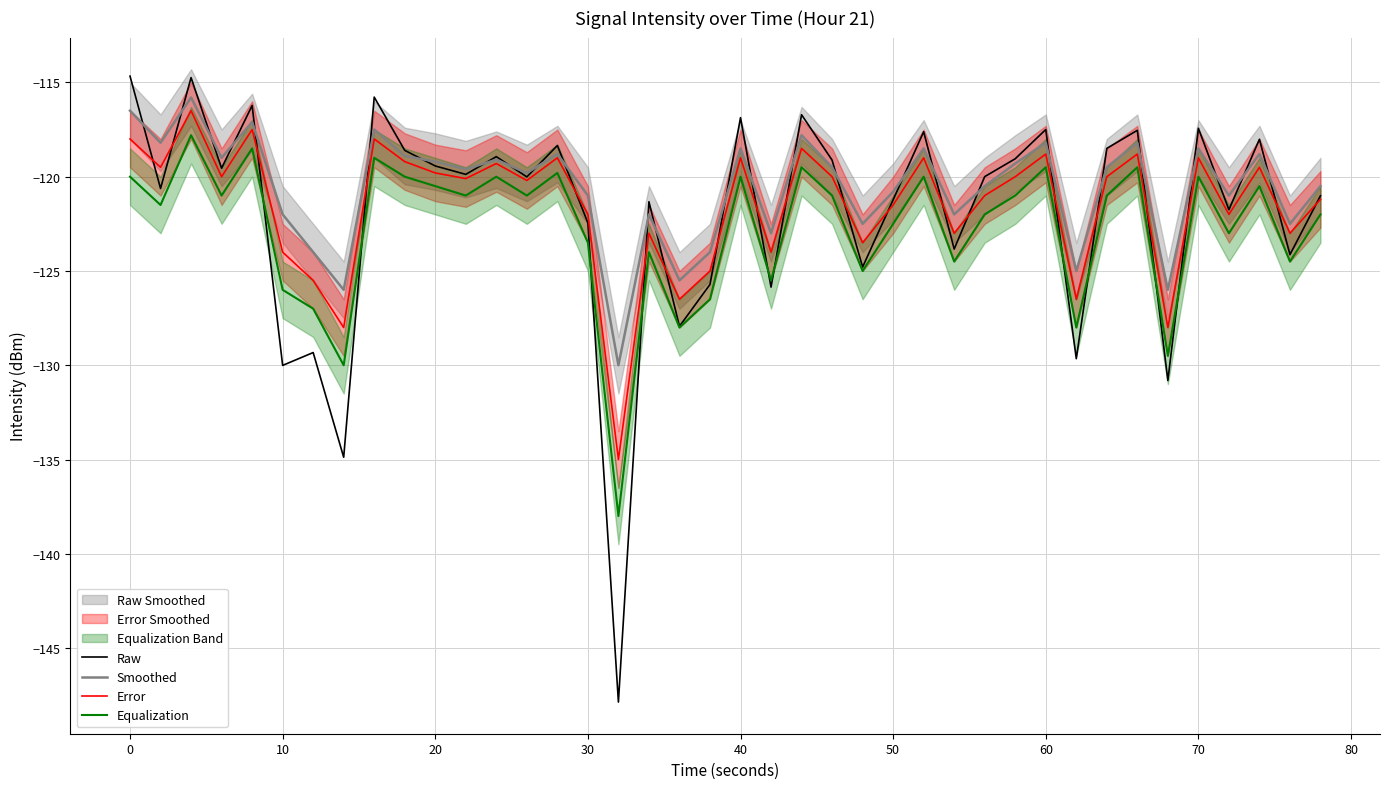

What is the lowest value of the Raw series?

-147.9